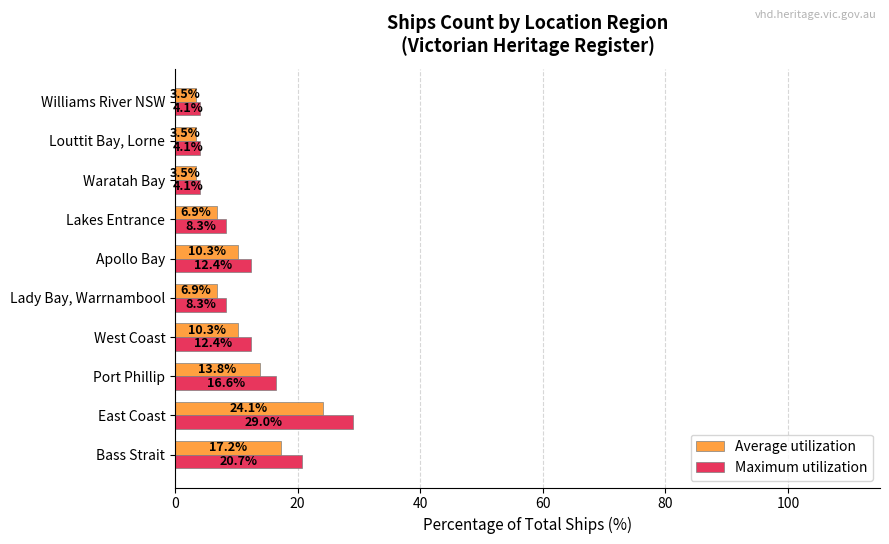

At how many categories does at least one series exceed 9?

5